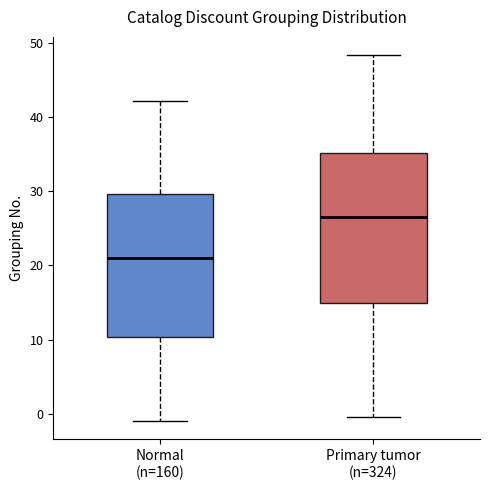

Reading left to right, transcribe this box plot: for each box, give where its median line is, the range the box spans, and where its two whiskers end, as read against the y-axis. The values are not printed on the chart, so give them approximately, as read against the axis.

Normal (n=160): median 21, box 10 to 30, whiskers -1 to 42
Primary tumor (n=324): median 27, box 15 to 35, whiskers -1 to 48